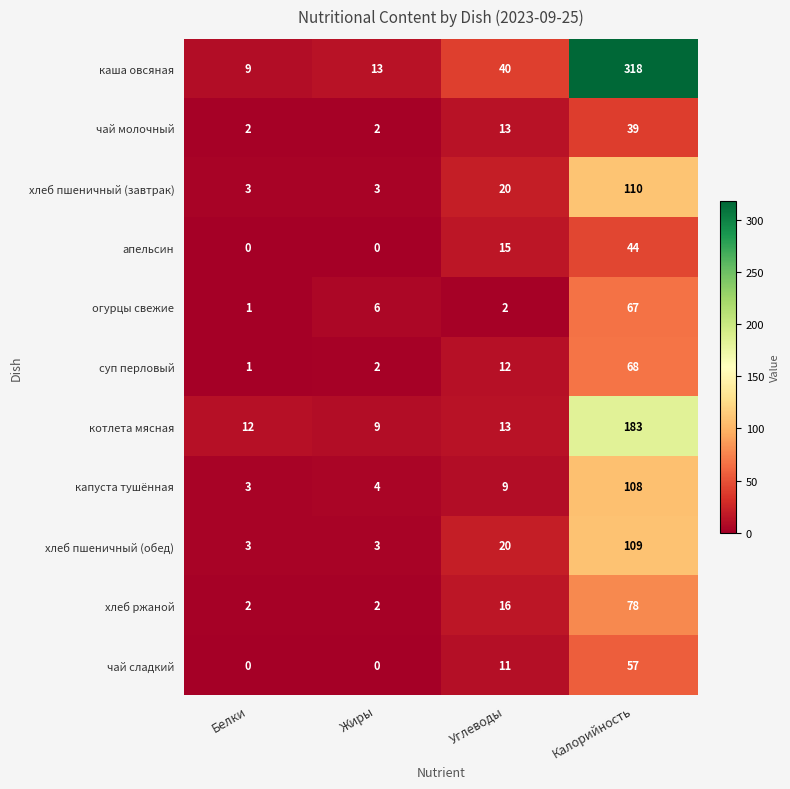

At which label does огурцы свежие reach its peak?

Калорийность